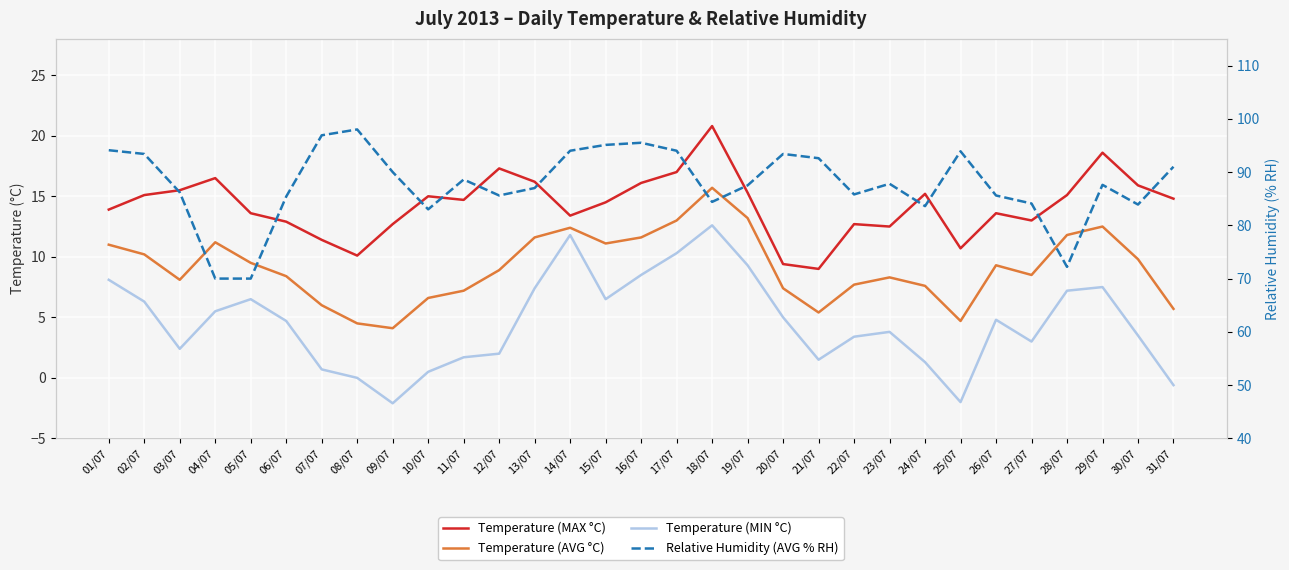

What is the label of the 29th point from the right?

03/07